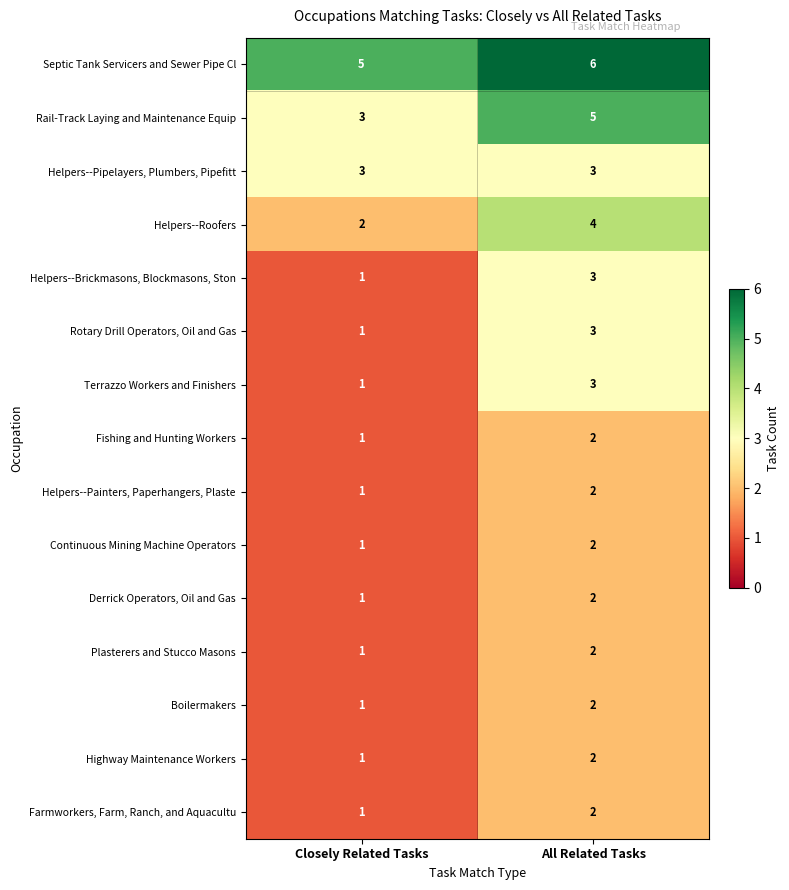

What is the spread (max minus min) of values at Closely Related Tasks?

4